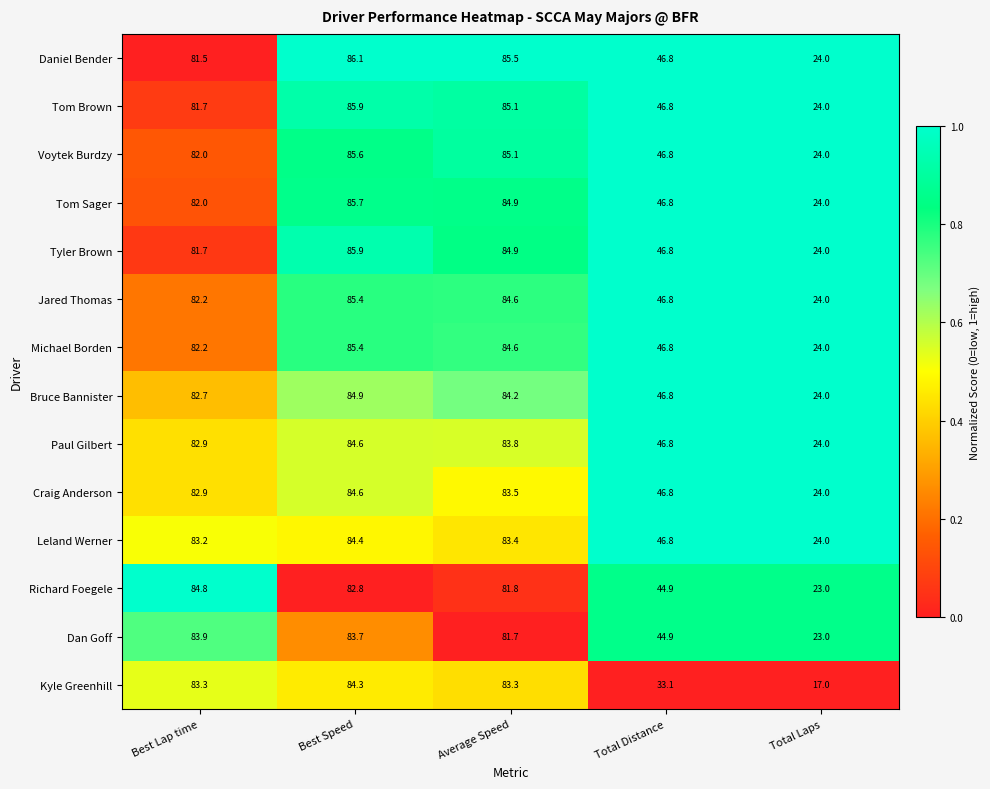

What is the spread (max minus min) of values at Total Laps?

7.0